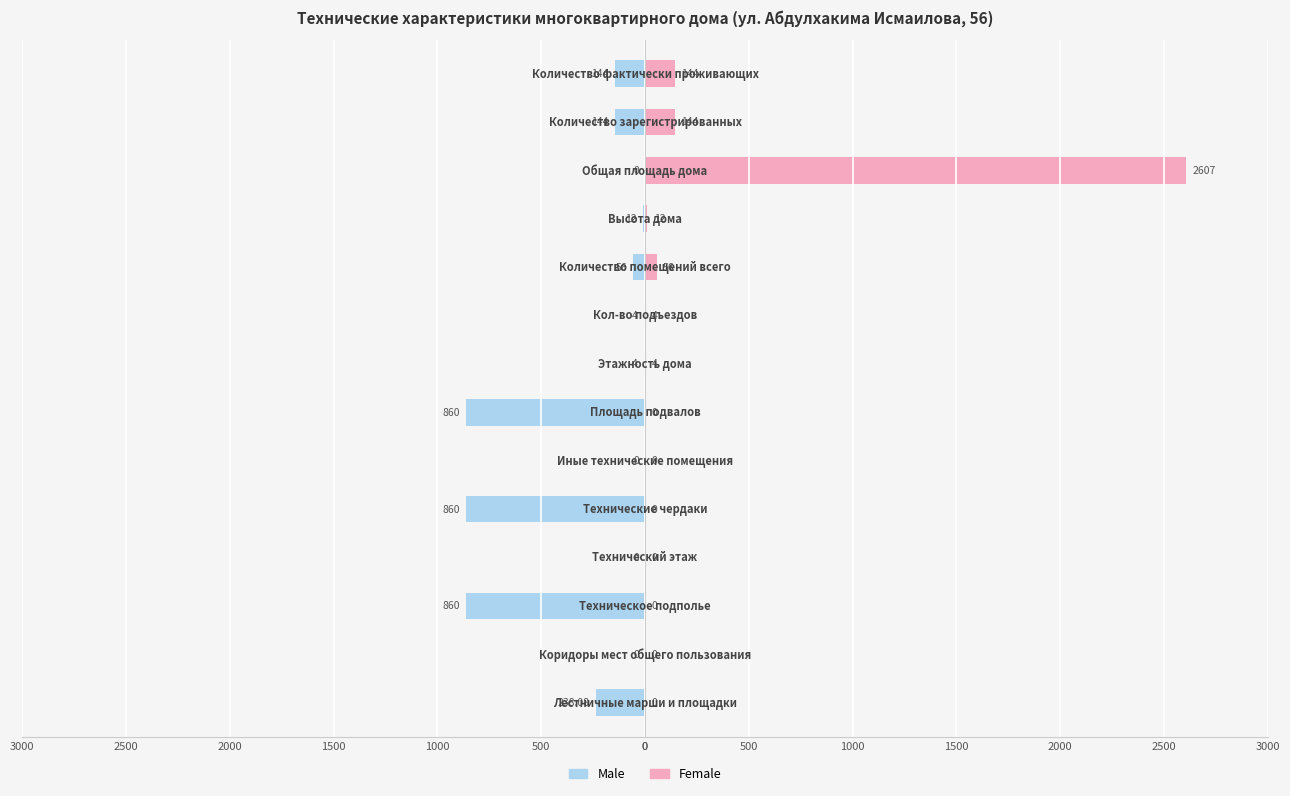

Reading left to right, extract all data points from this chart.

Male: -238.1	0.0	-860.0	0.0	-860.0	0.0	-860.0	-4.0	-4.0	-56.0	-12.0	0.0	-144.0	-144.0
Female: 0.0	0.0	0.0	0.0	0.0	0.0	0.0	4.0	4.0	56.0	12.0	2607.0	144.0	144.0